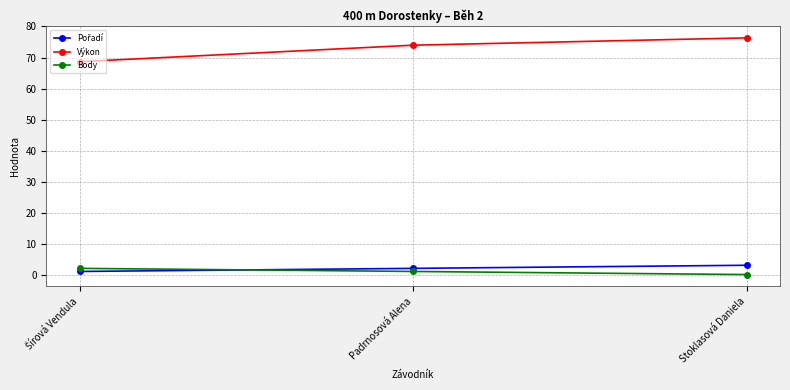

Count the number of categories in the chart.

3